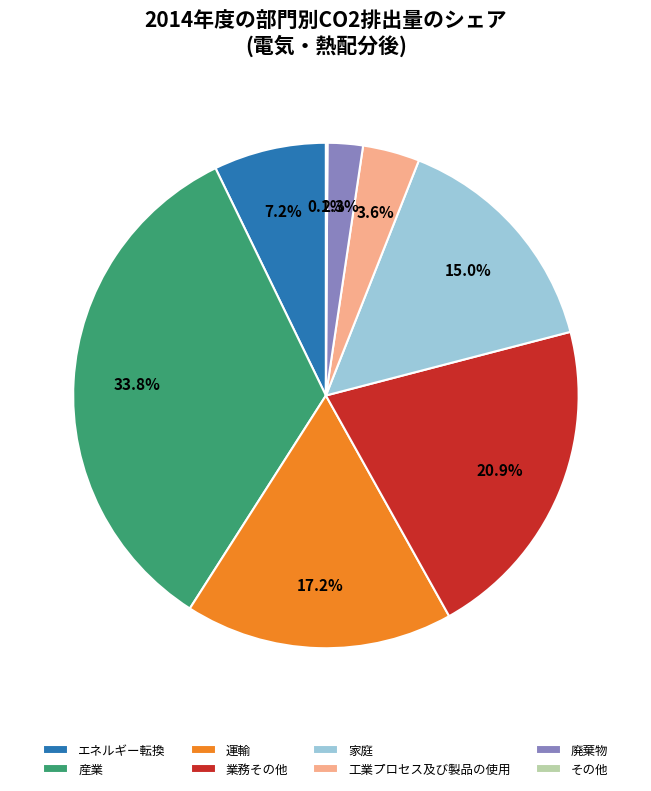

What is the largest slice in the pie chart?

産業